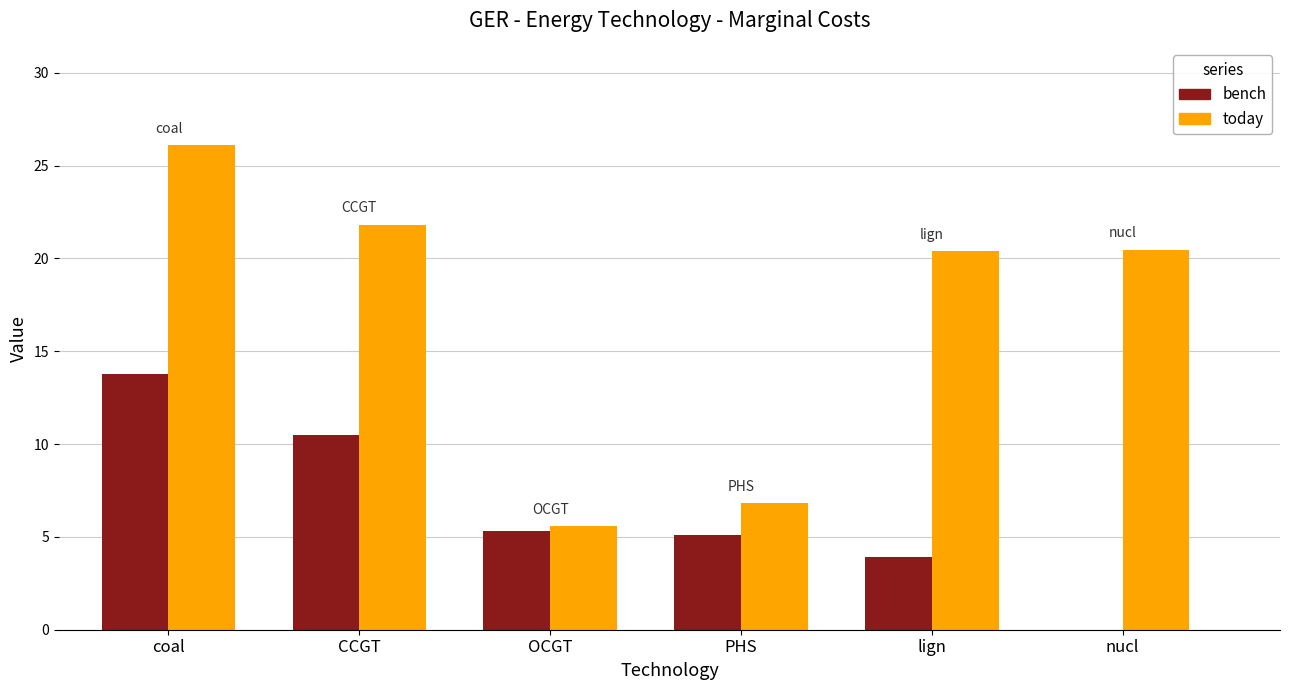

How many data points in bench are above 5?

4